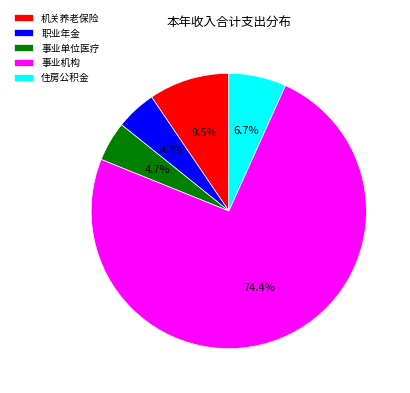

Which slice represents more than half of the pie?

事业机构